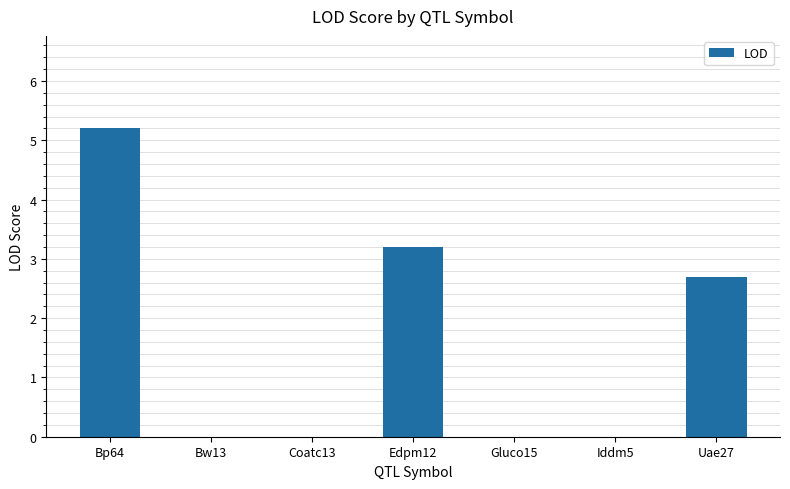

Between Edpm12 and Coatc13, which is larger?

Edpm12